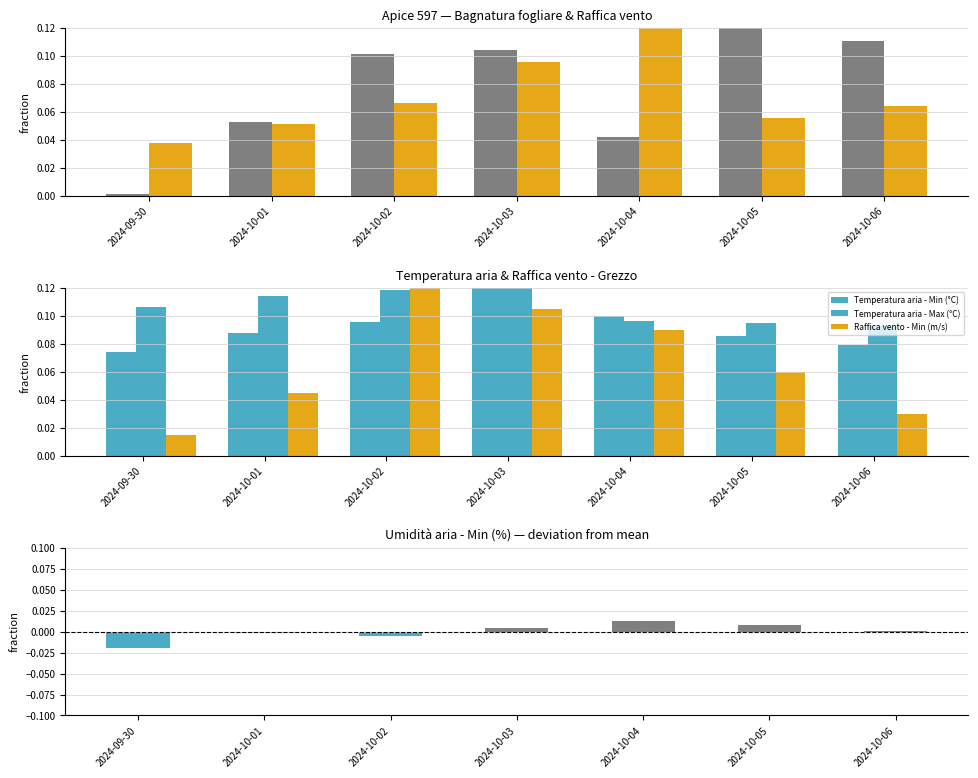

Between 2024-10-03 and 2024-10-05, which series saw the biggest shift?

Raffica vento - Min (m/s)